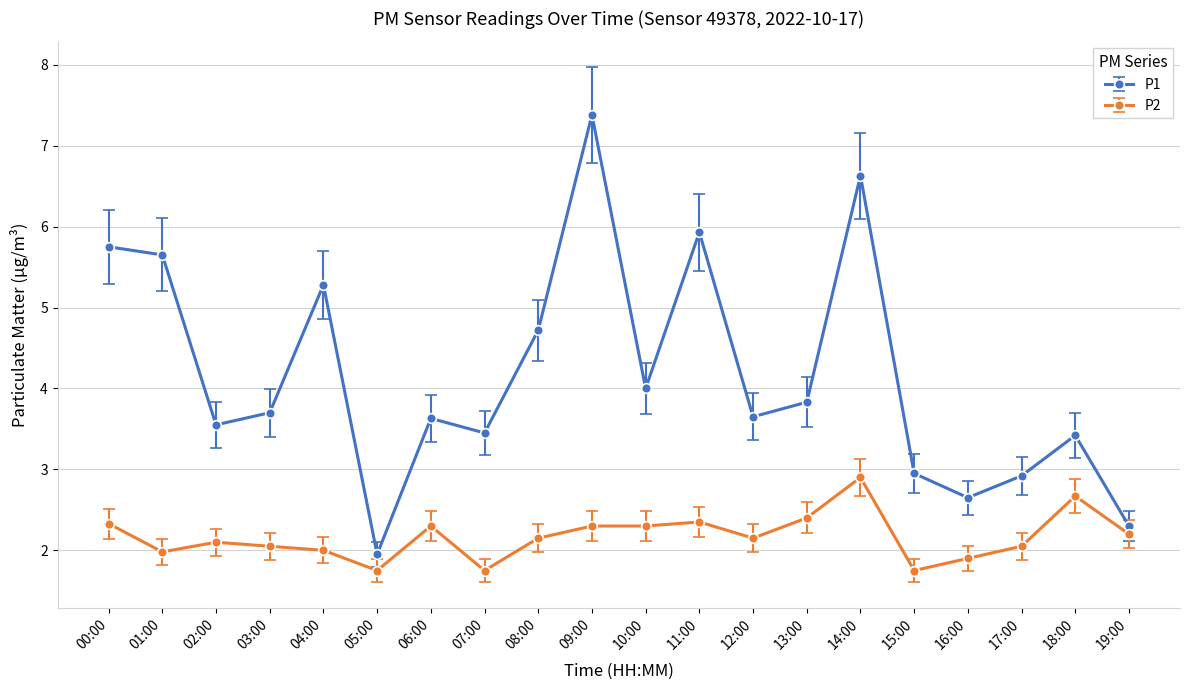

What is the difference between the P1 values at 13:00 and 03:00?

0.1